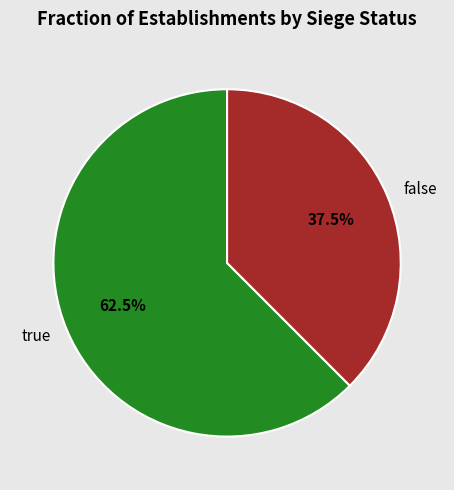

Does true represent more than half of the total?

Yes